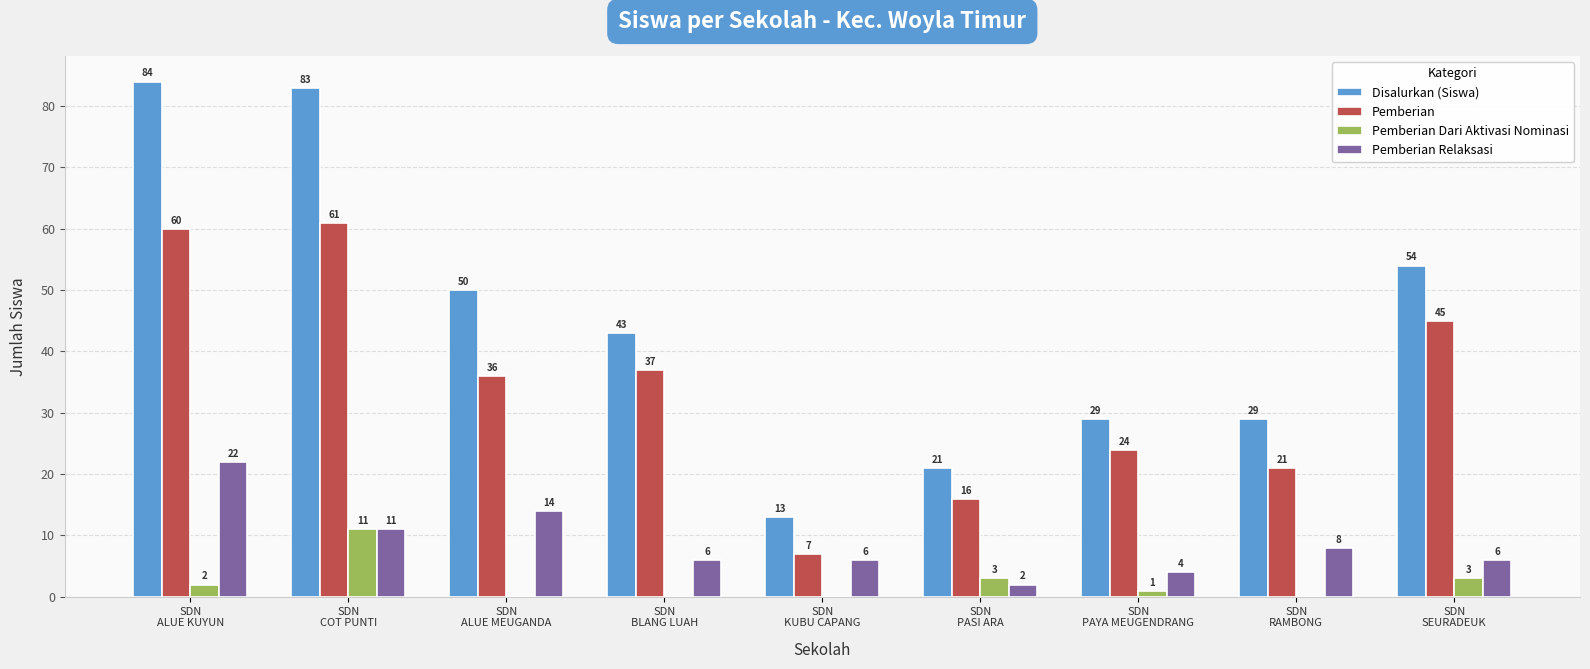

What is the sum of all Pemberian Dari Aktivasi Nominasi values?

20